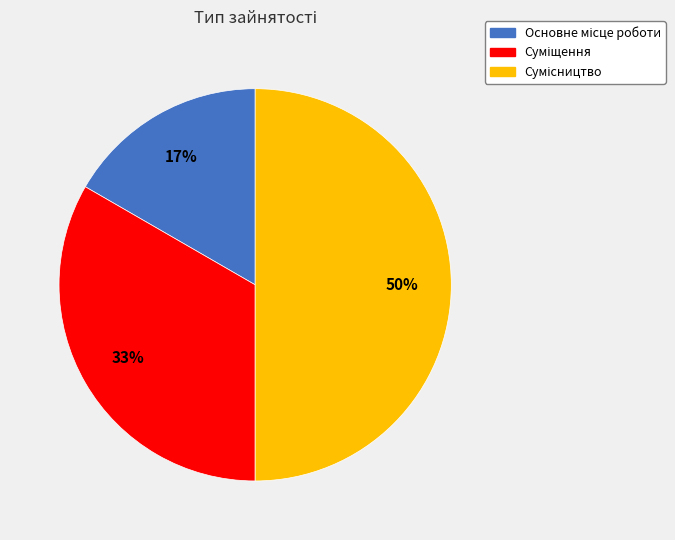

To the nearest percent, what is the average slice percentage?

33%